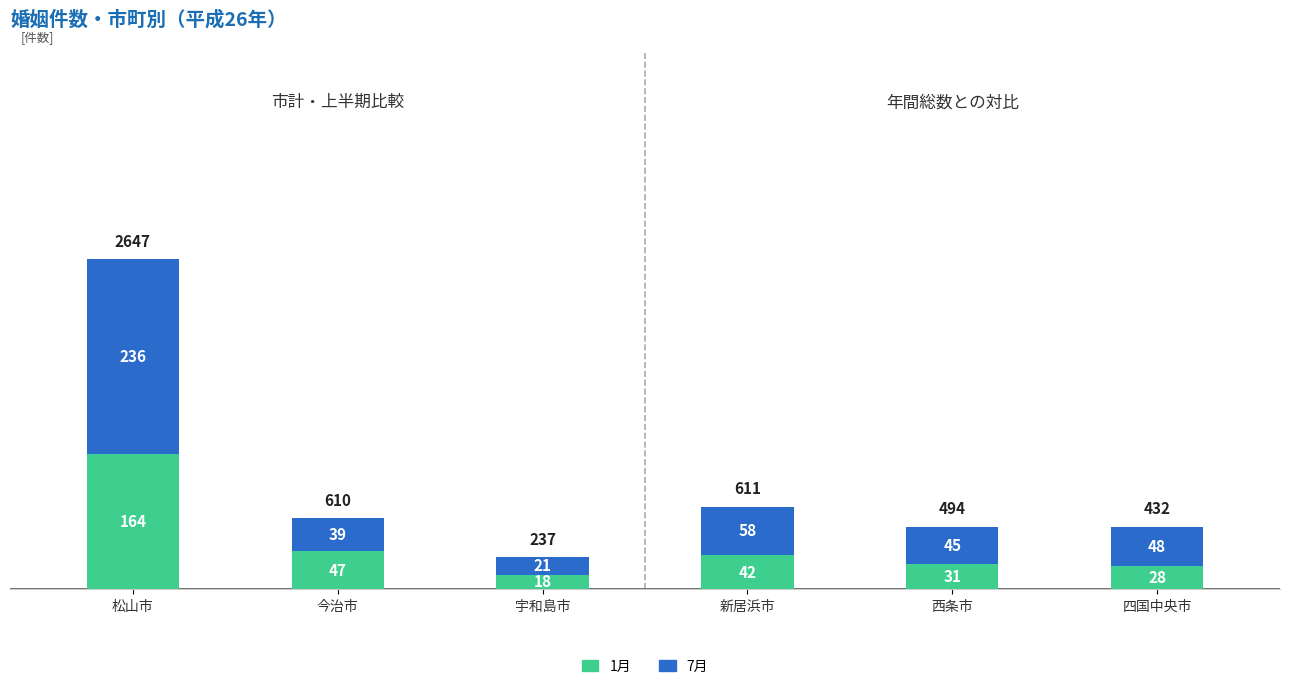

At which category is the sum across all series the highest?

松山市